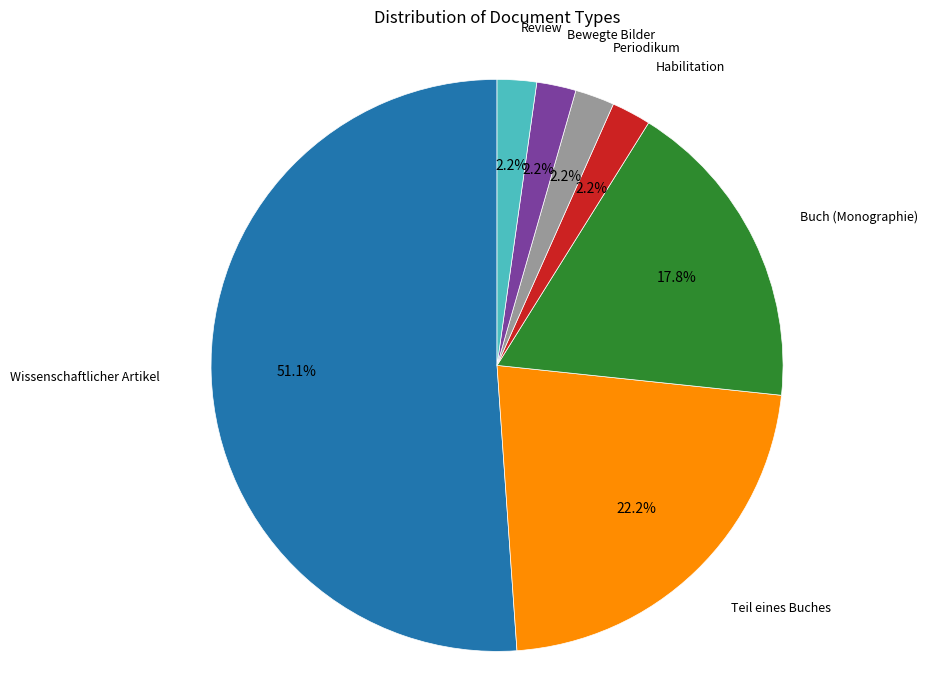

How many segments does this pie chart have?

7